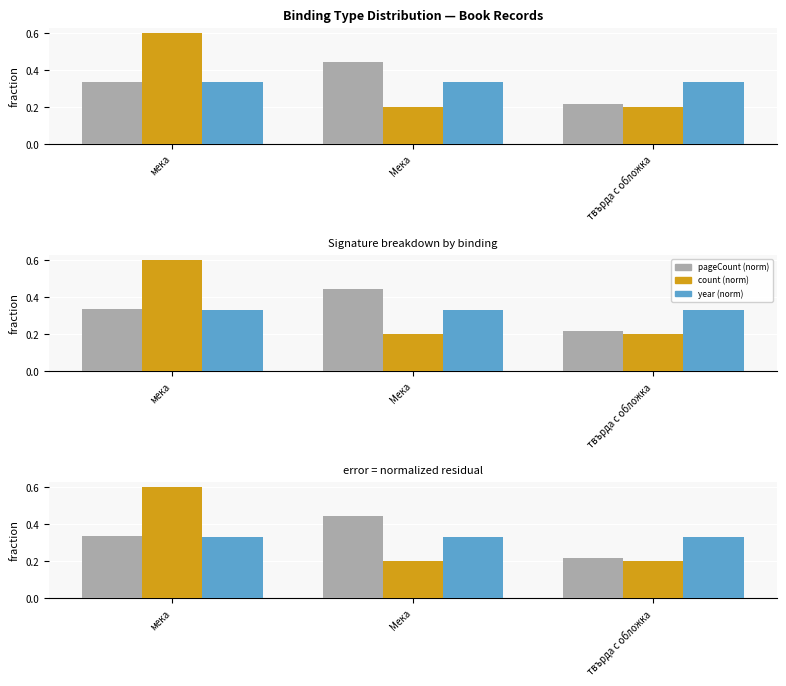

Which series has the largest range (max minus min)?

count (norm)